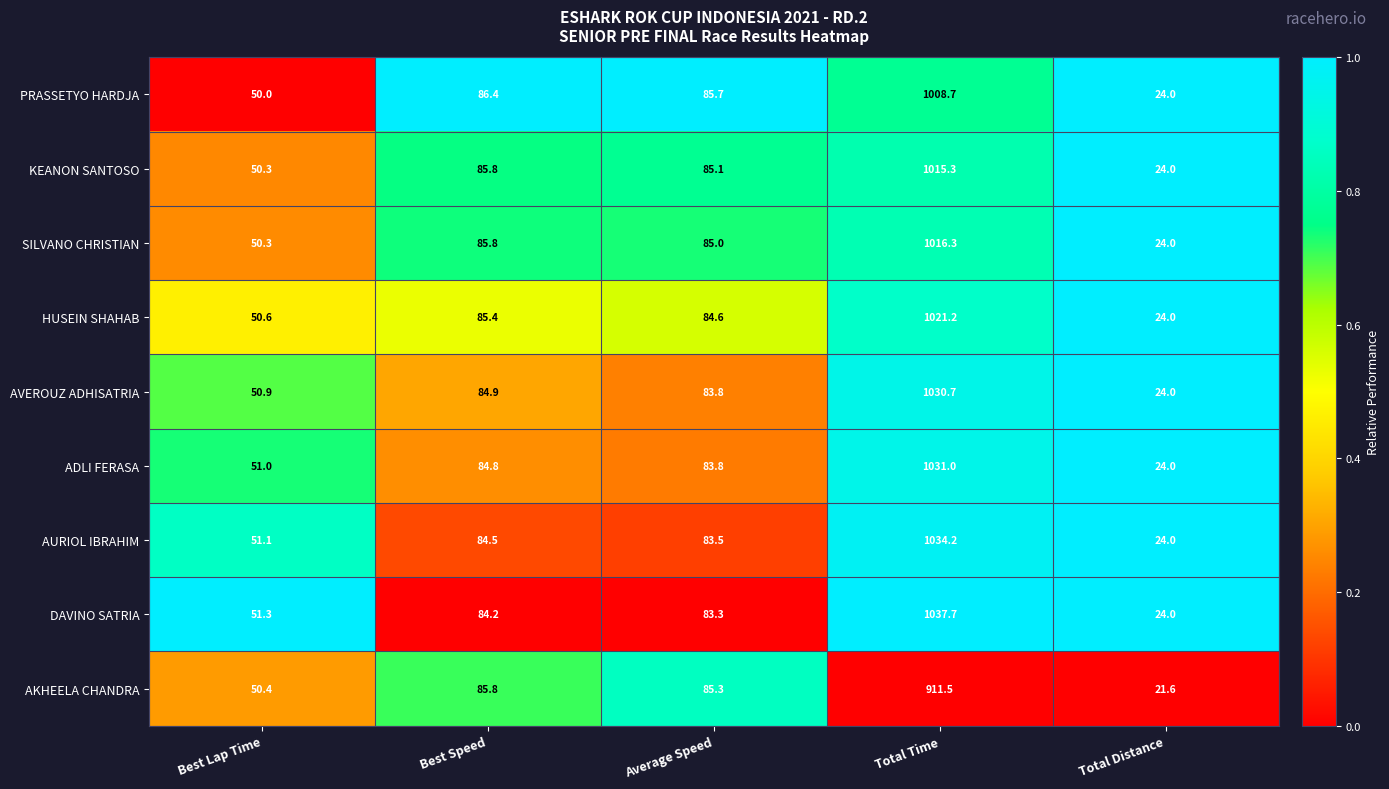

Rank the series by their maximum value, from lowest to highest.

AKHEELA CHANDRA, PRASSETYO HARDJA, KEANON SANTOSO, SILVANO CHRISTIAN, HUSEIN SHAHAB, AVEROUZ ADHISATRIA, ADLI FERASA, AURIOL IBRAHIM, DAVINO SATRIA